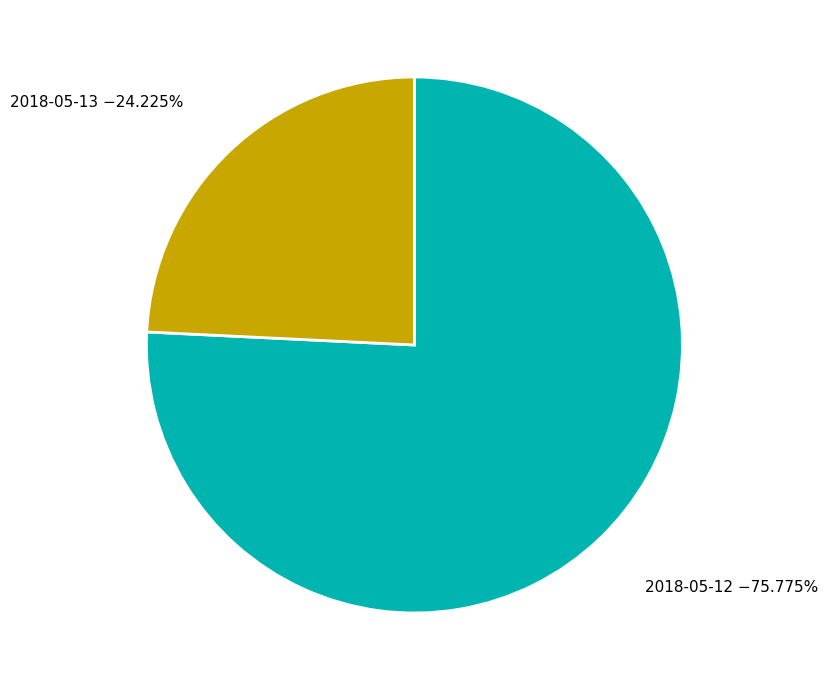

Is 2018-05-12 the majority of the pie?

Yes